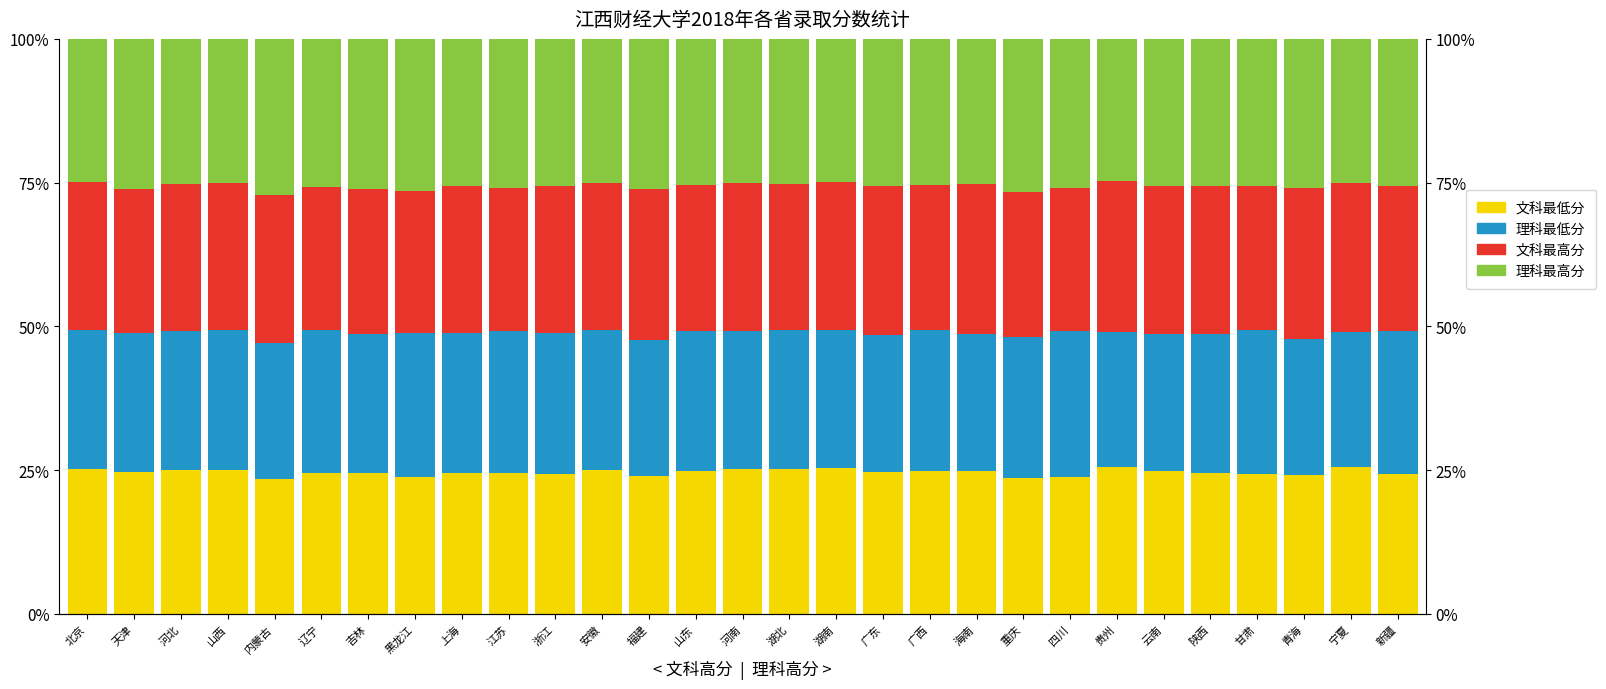

At 湖北, list the series in order from smallest to largest.

理科最低分, 文科最低分, 理科最高分, 文科最高分